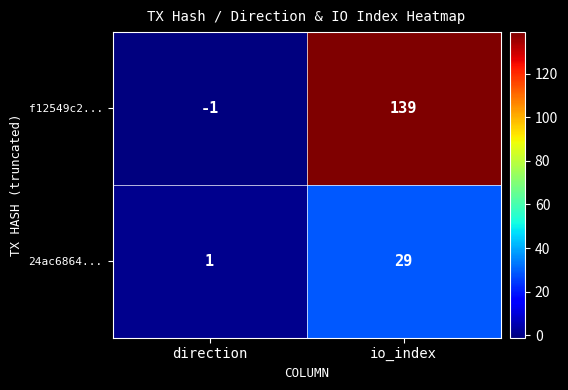

Which category has the highest value across all series?

io_index